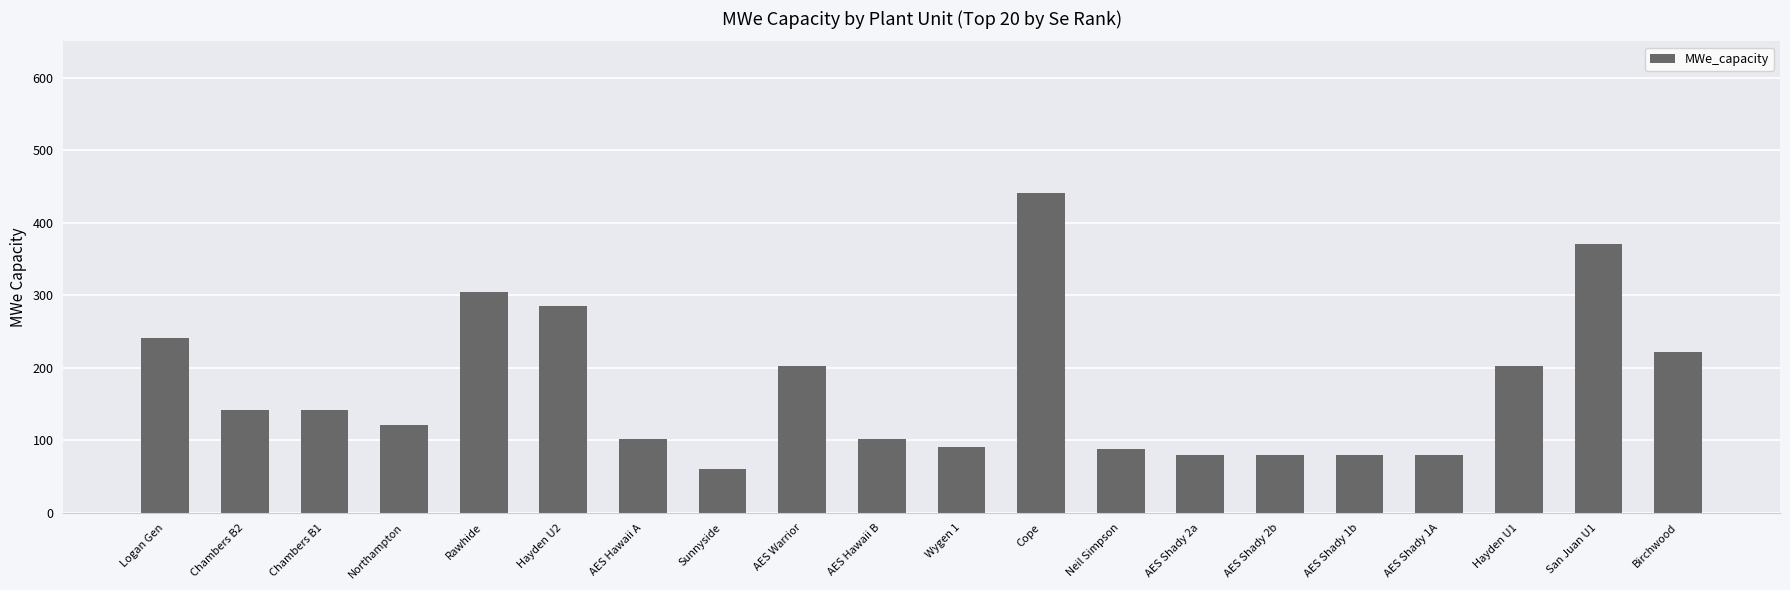

What is the difference between the values at AES Shady 1A and Hayden U2?

205.0